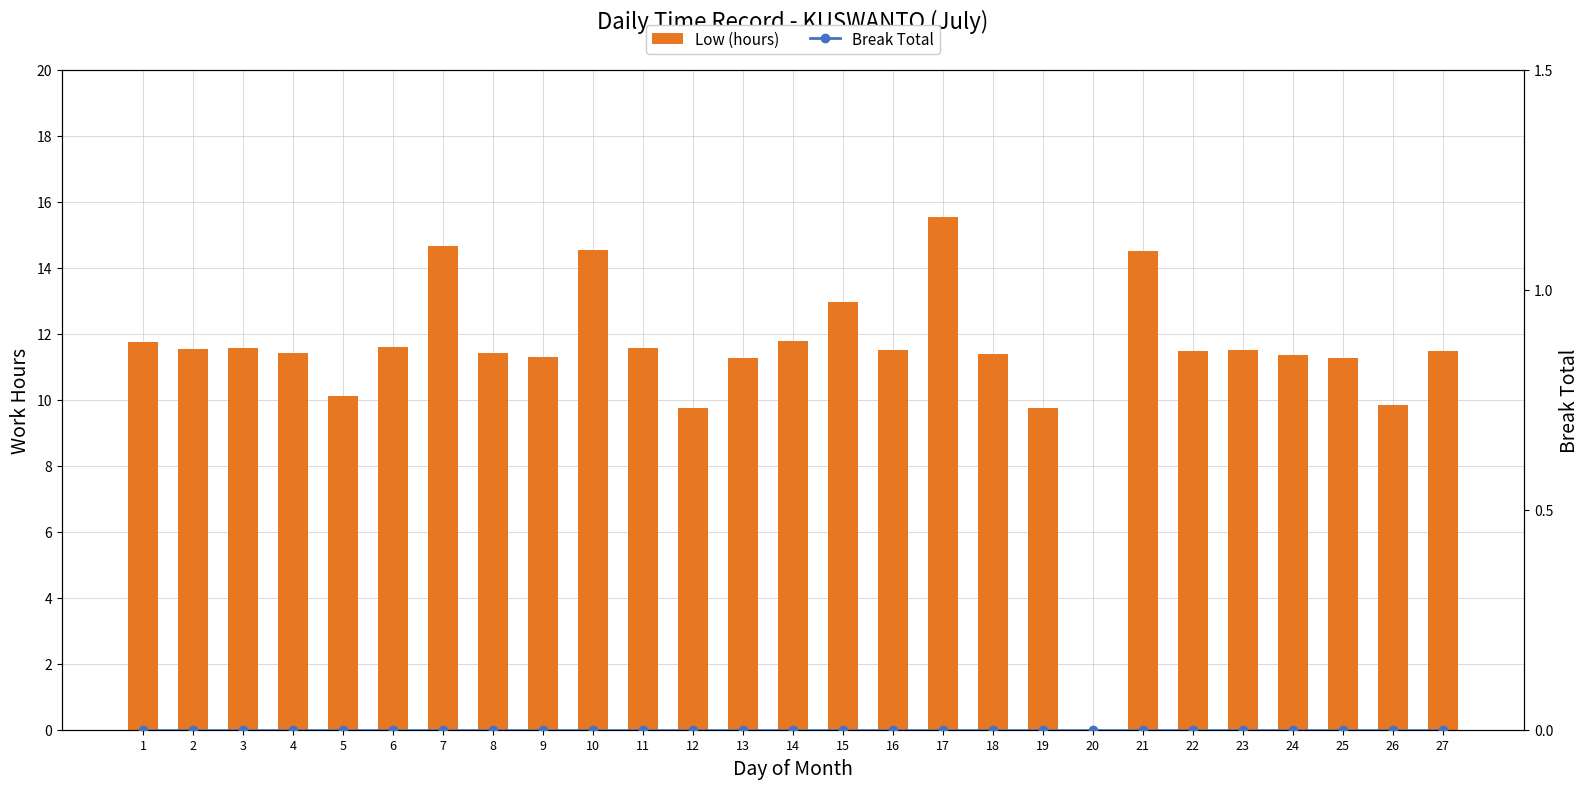

Count the number of categories in the chart.

27